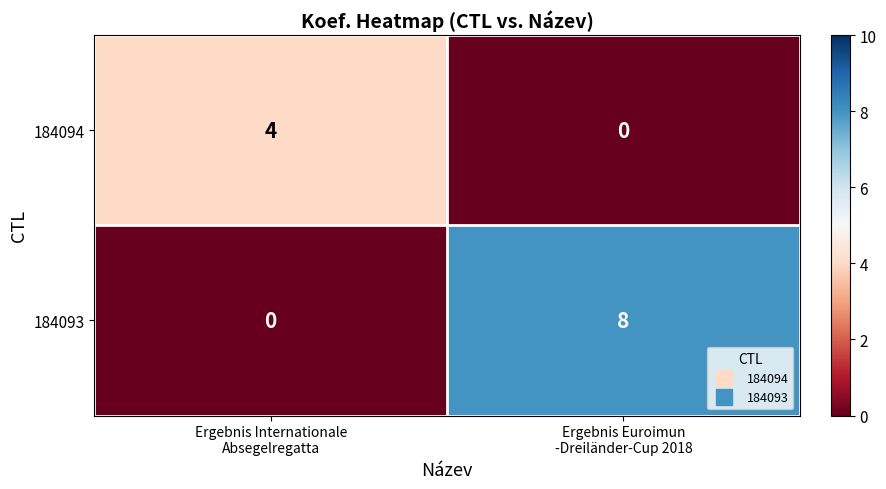

Rank the series by their average value, from highest to lowest.

184093, 184094